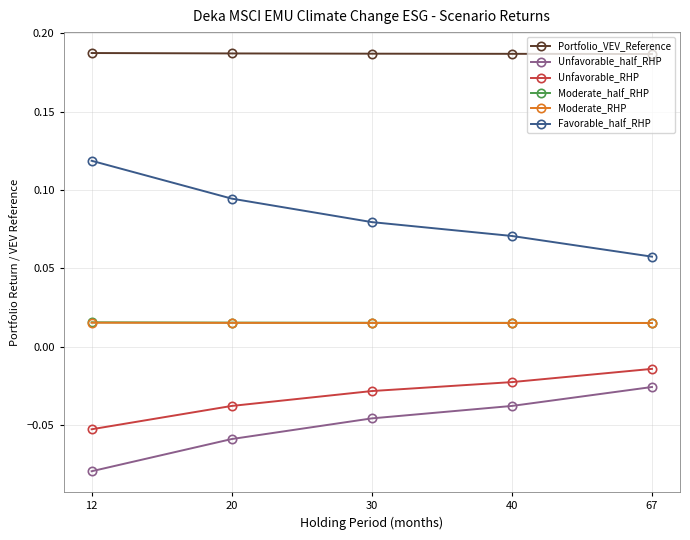

Rank the categories by Unfavorable_RHP value from highest to lowest.

67, 40, 30, 20, 12